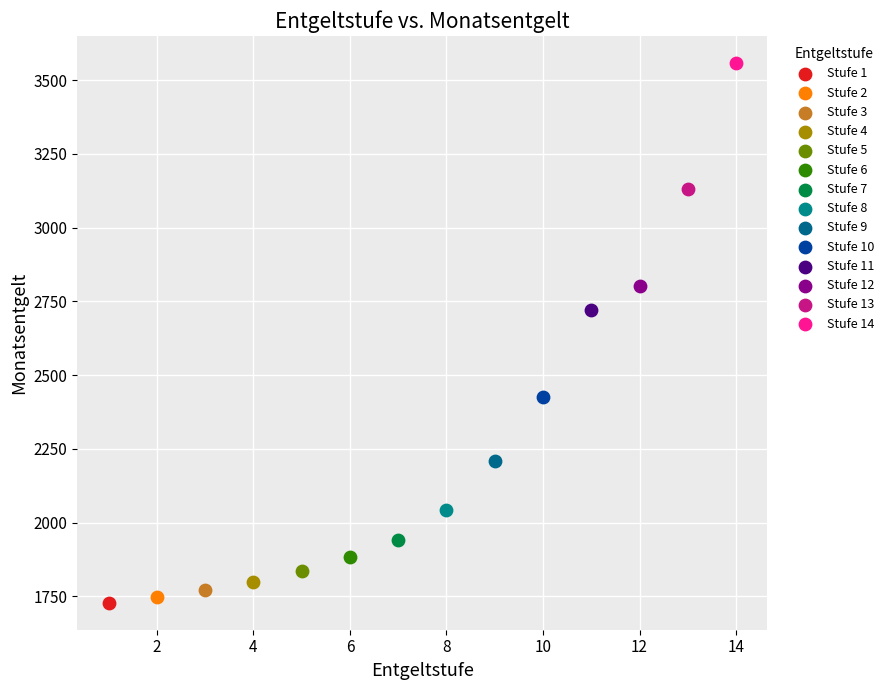

Which series contains the lowest Y value?

Stufe 1